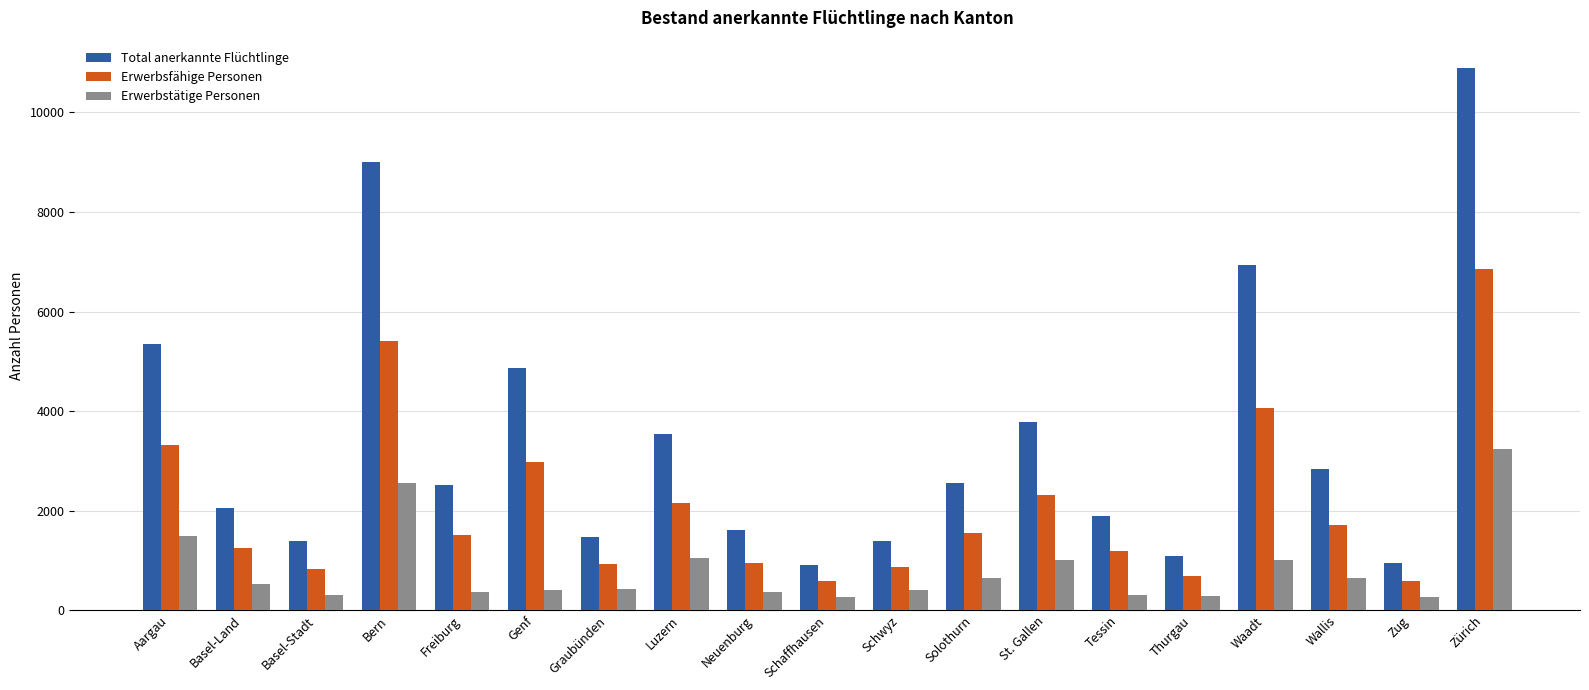

What is the minimum value for Erwerbsfähige Personen?

578